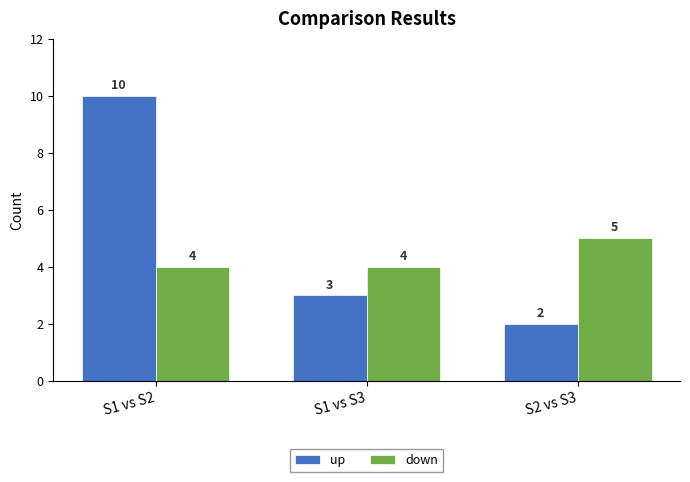

What is the greatest value displayed?

10